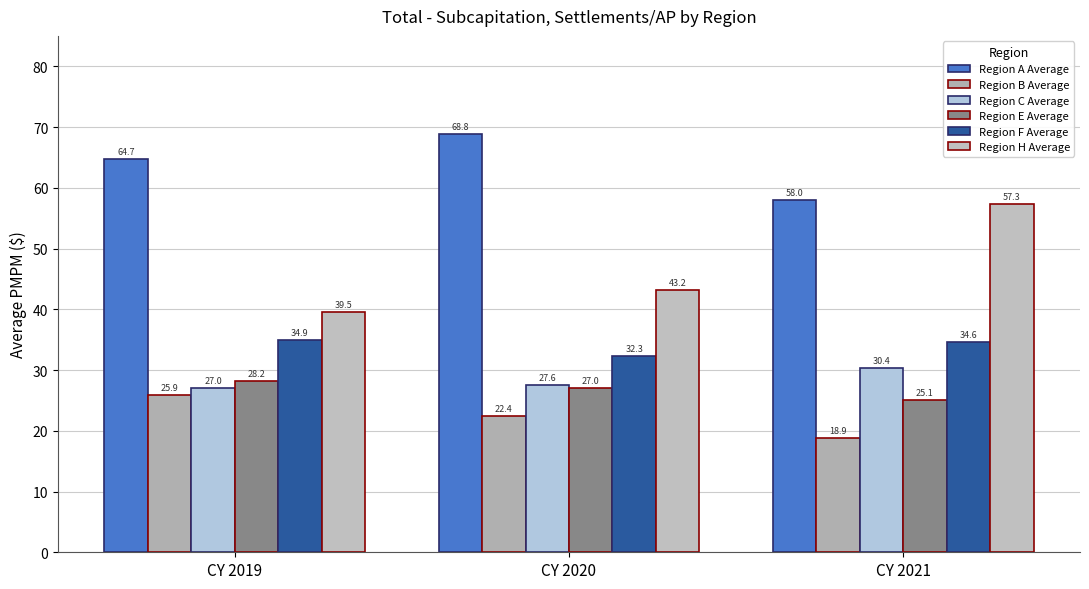

At how many categories does at least one series exceed 65?

1